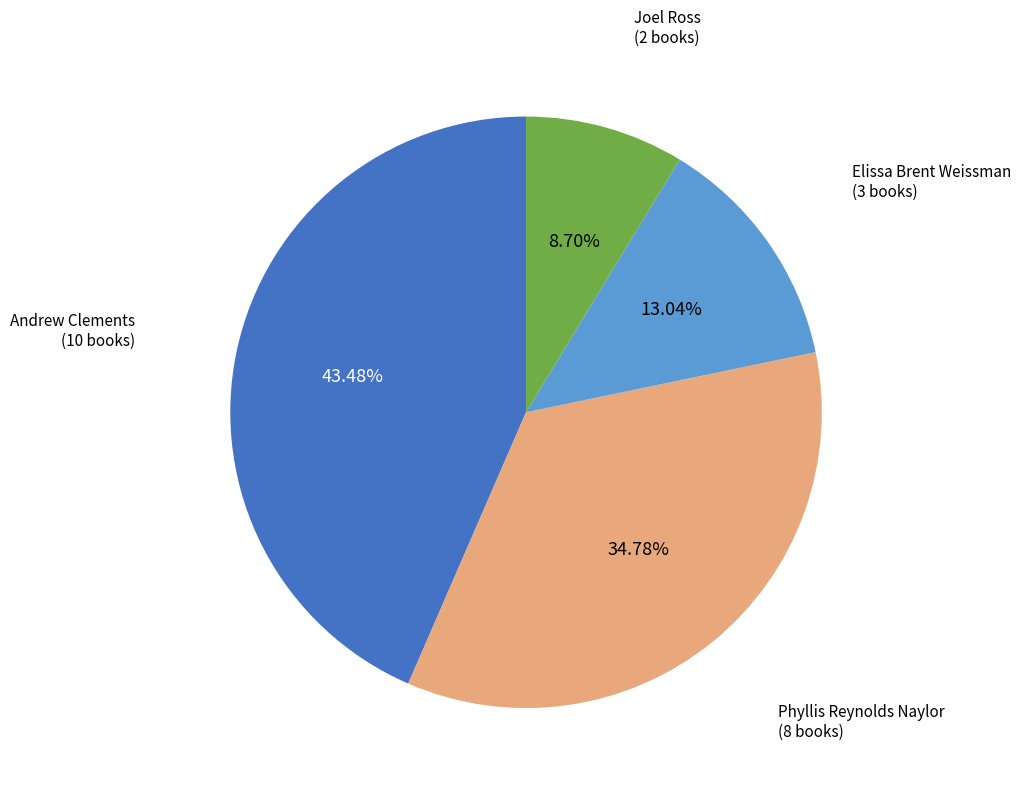

Is there a majority slice in this chart?

No